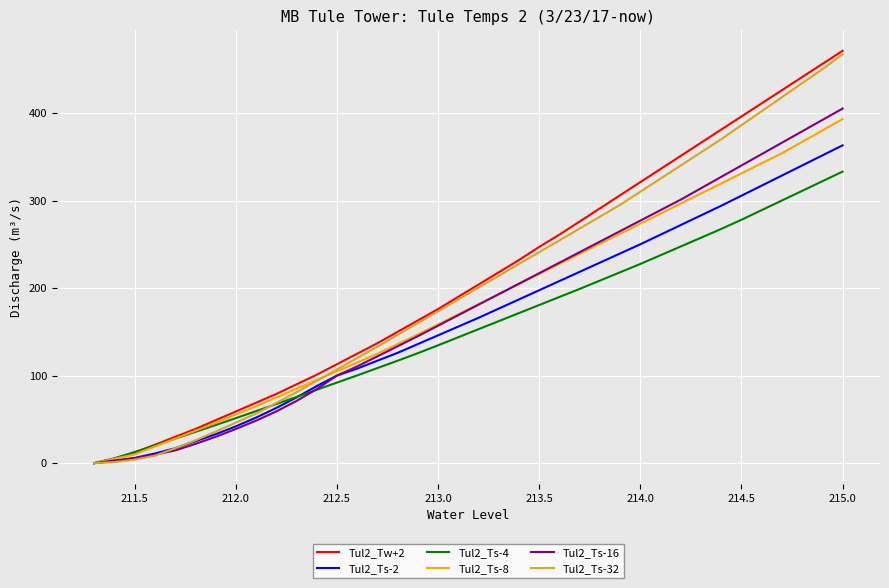

What is the greatest value displayed?

471.0